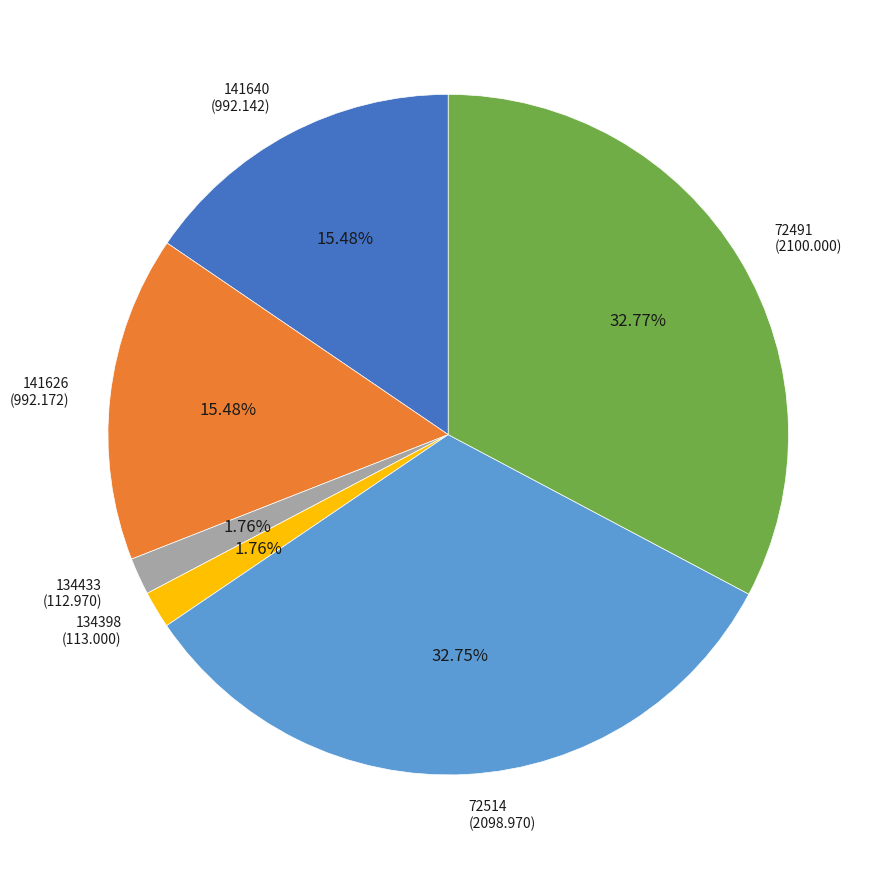

Is it true that 72491 is 33% of the pie?

True